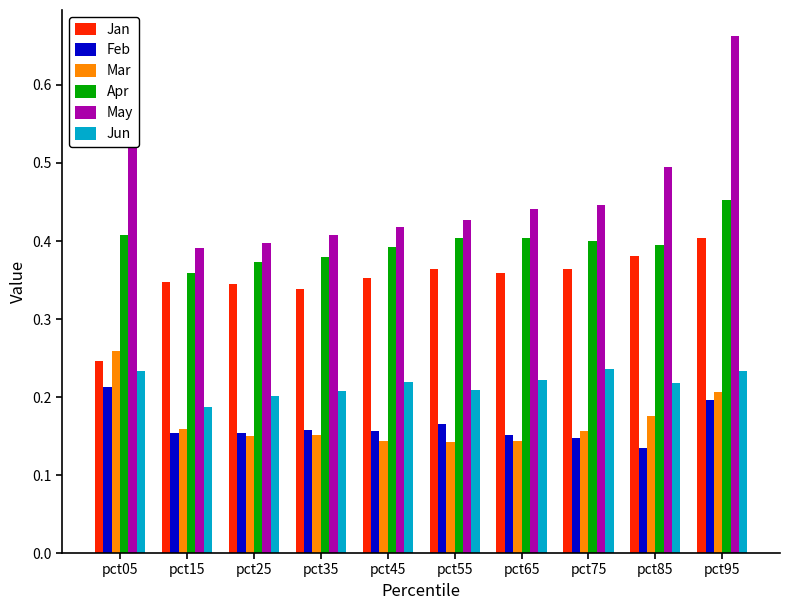

Which category has the highest value in the Jan series?

pct95